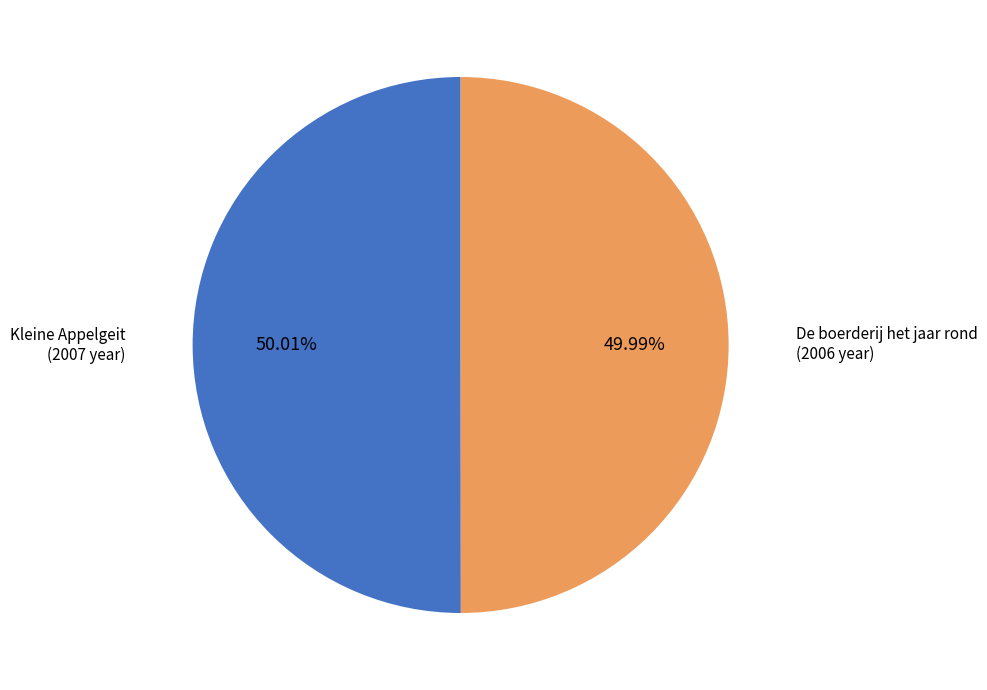

What percentage is the Kleine Appelgeit slice, to the nearest percent?

50%